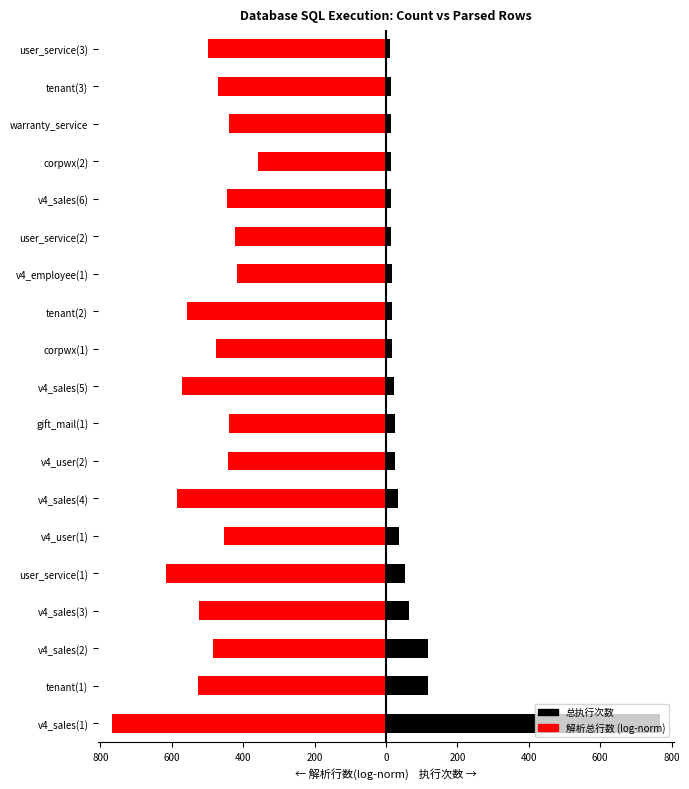

Rank the series by their maximum value, from lowest to highest.

解析总行数(log10, normalized), 总执行次数